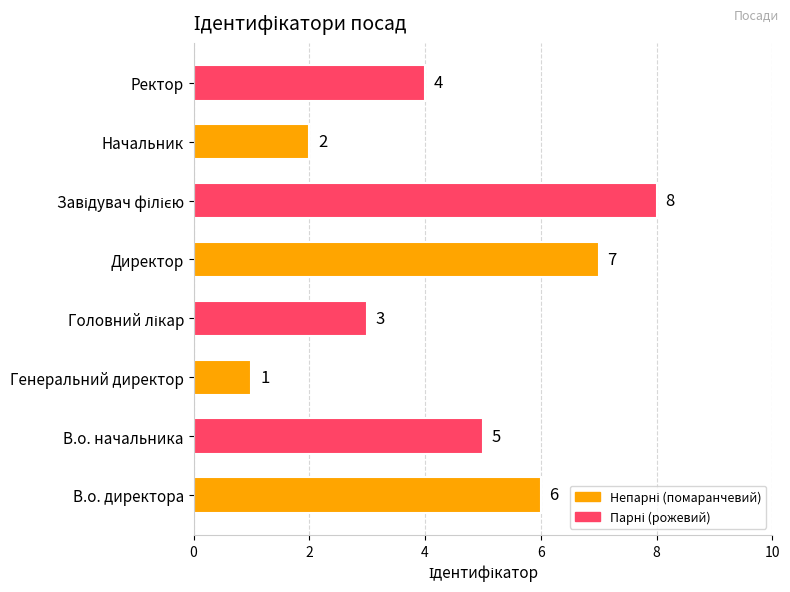

The value at В.о. директора is 2. True or false?

False